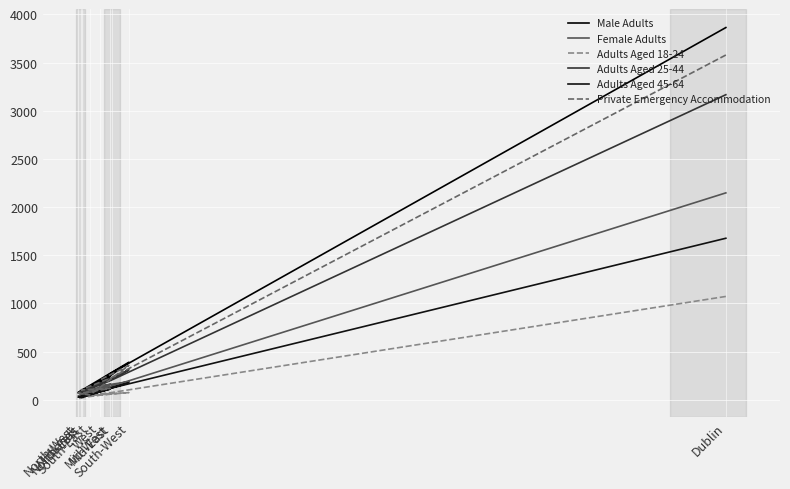

Which label corresponds to the largest value in the chart?

Dublin